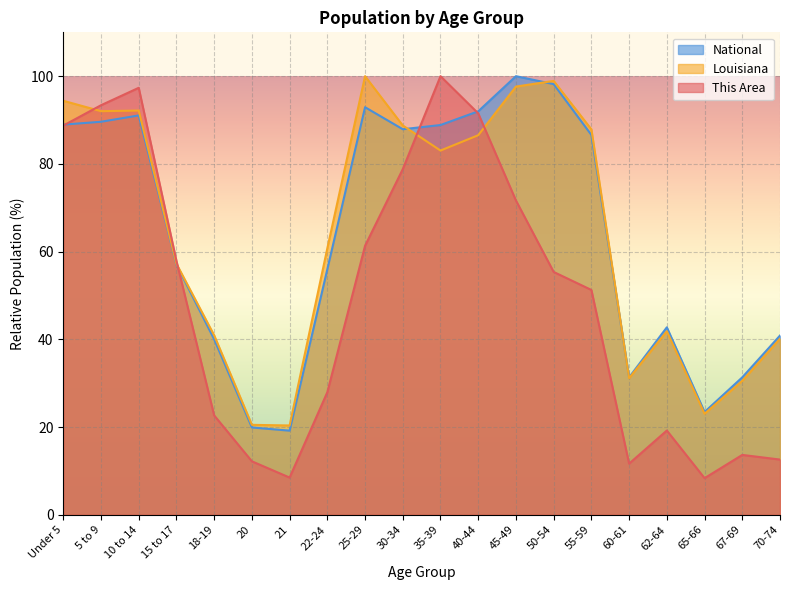

What are all the series names shown in the legend?

National, Louisiana, This Area